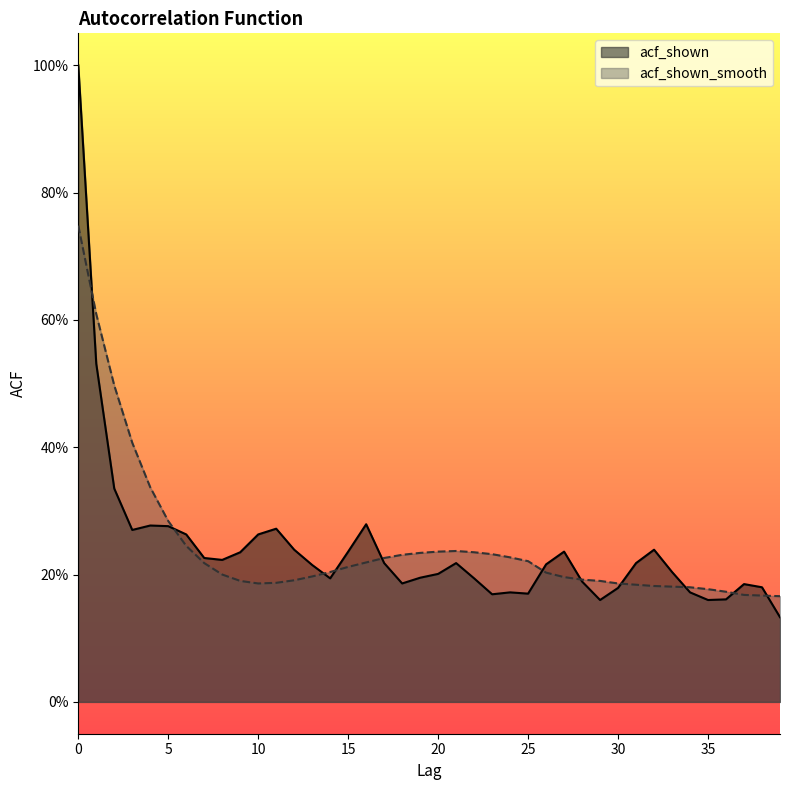

Which category has the lowest value in the acf_shown_smooth series?

39